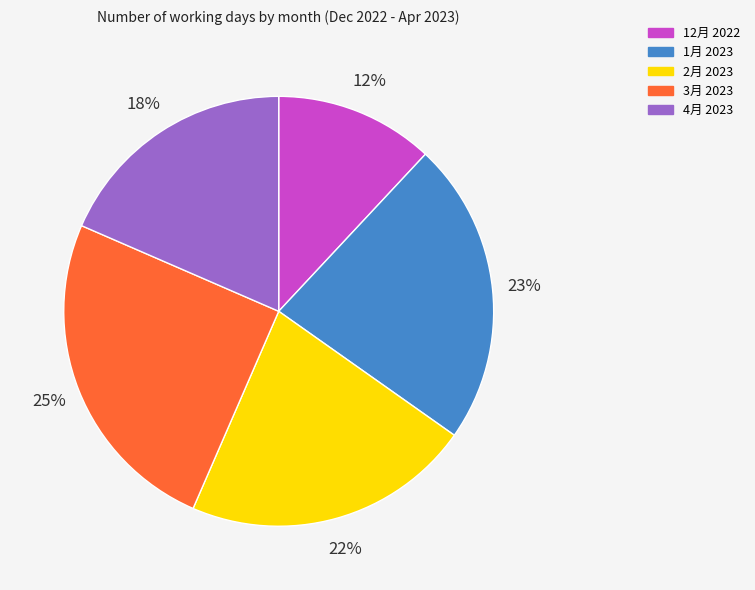

Does 4月 2023 represent more than half of the total?

No